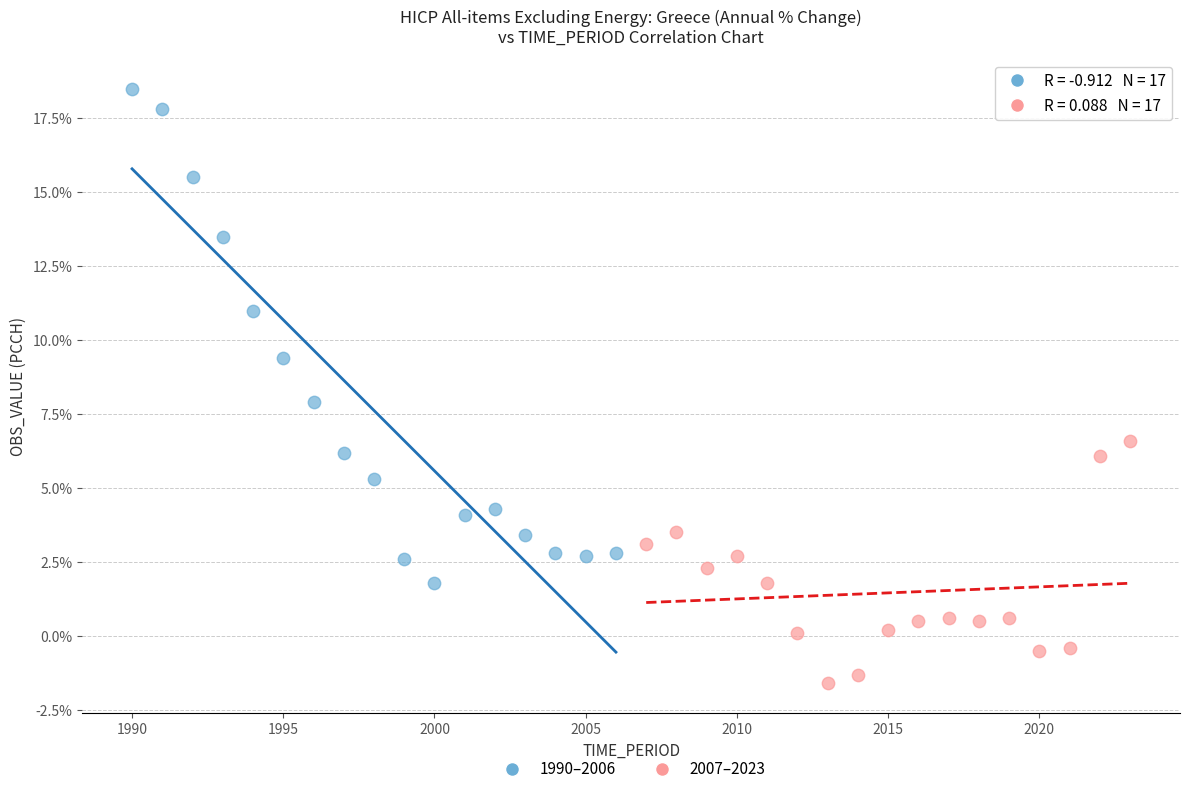

Which series contains the lowest Y value?

2007–2023